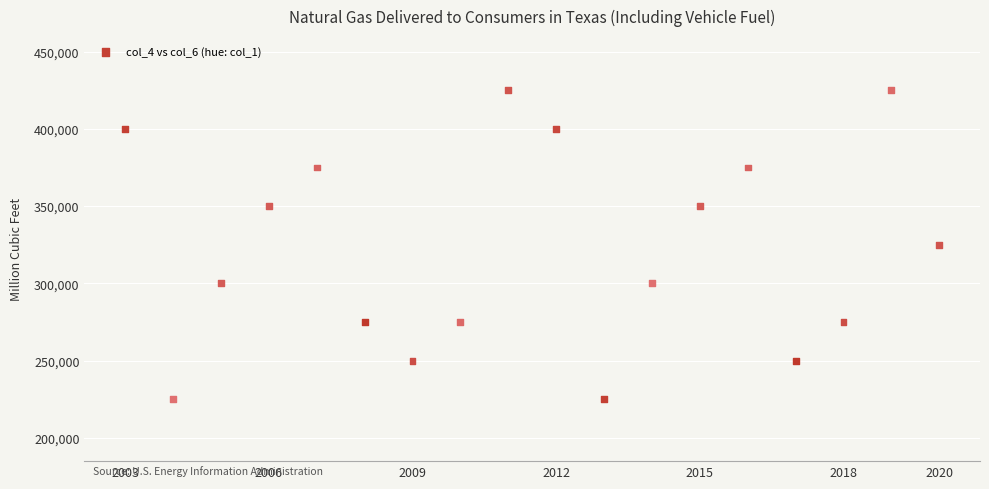

What is the range of Y values (max minus min)?

200000